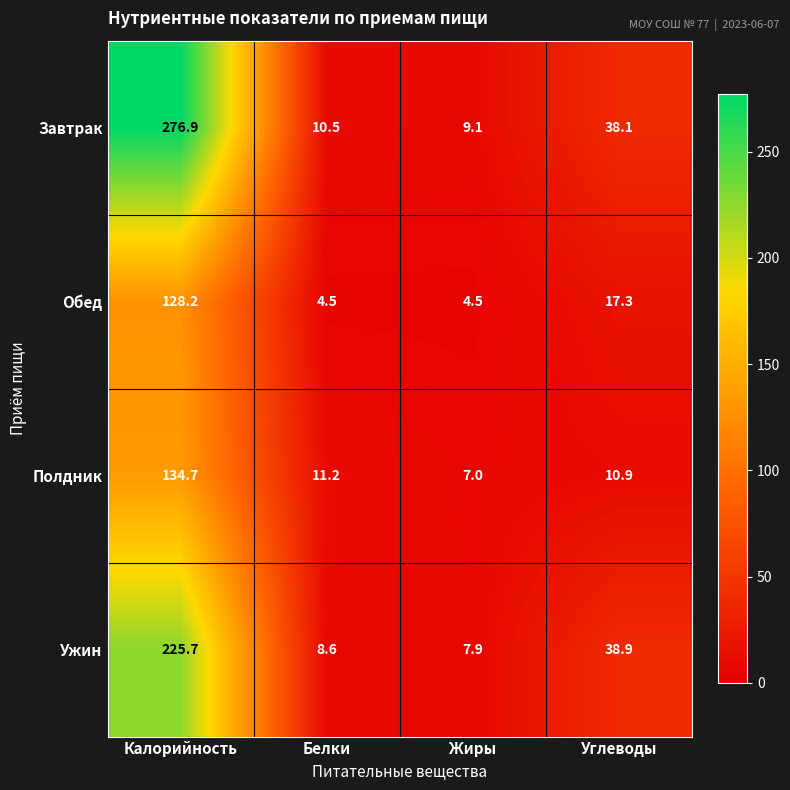

What is the total value across all series at Жиры?

28.5